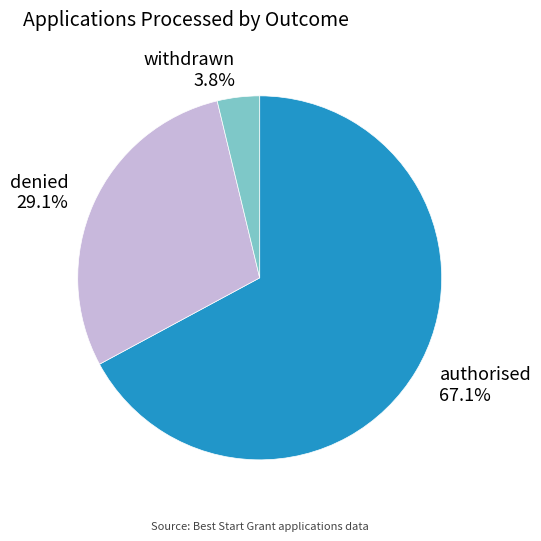

Which category has the biggest portion of the pie?

authorised